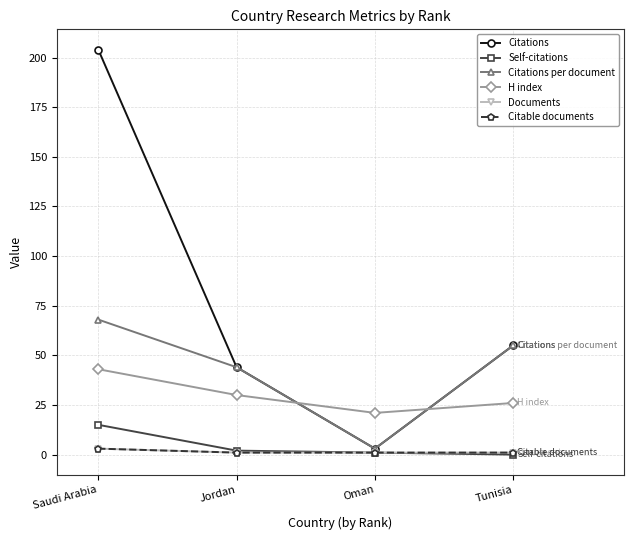

True or false: Documents and Self-citations intersect in this chart.

False